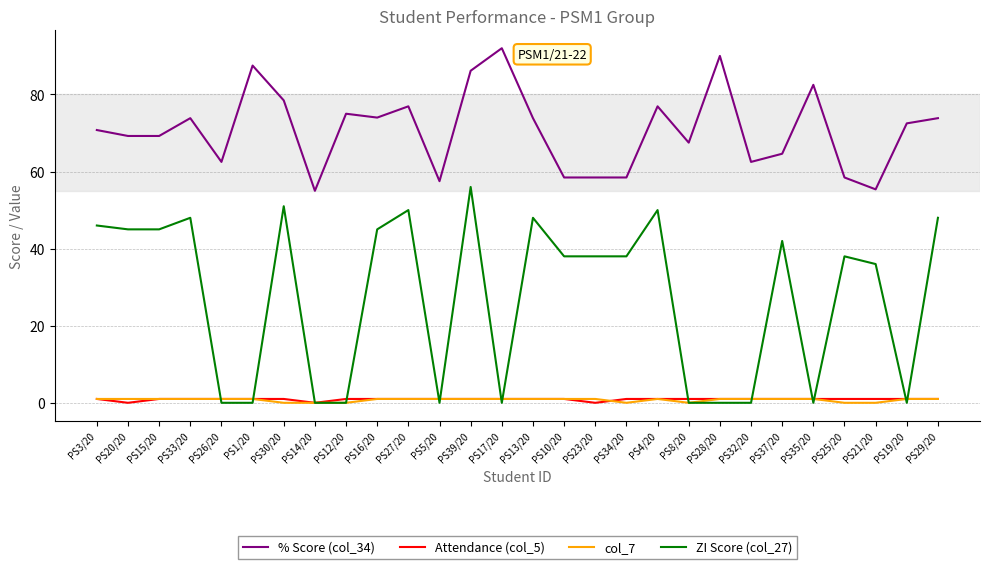

Rank the series at PS23/20 from lowest to highest value.

Attendance (col_5), col_7, ZI Score (col_27), % Score (col_34)